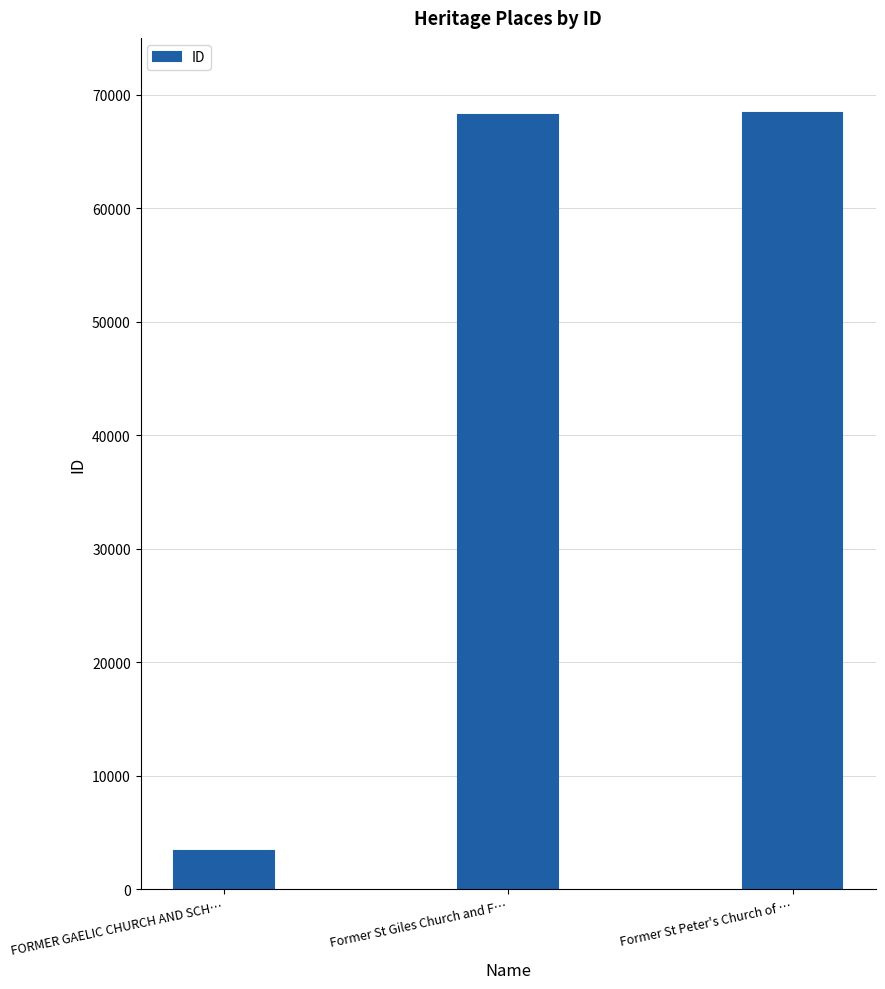

True or false: the data shows 3399 at FORMER GAELIC CHURCH AND SCH….

True